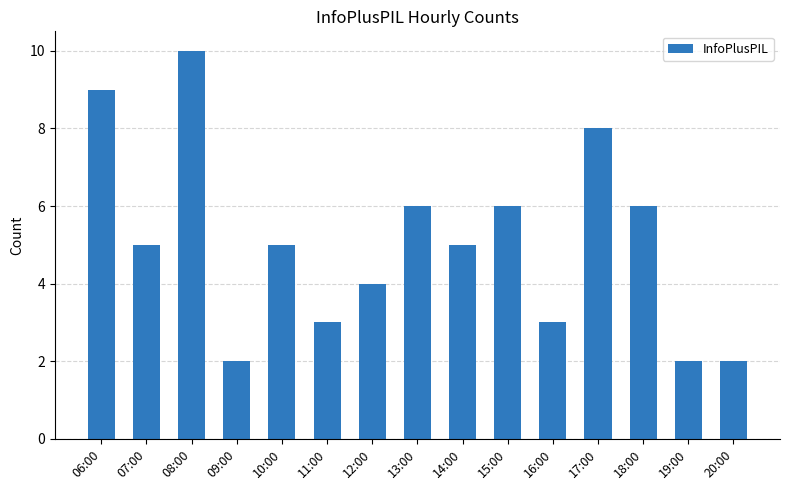

What value does the data have at 14:00?

5